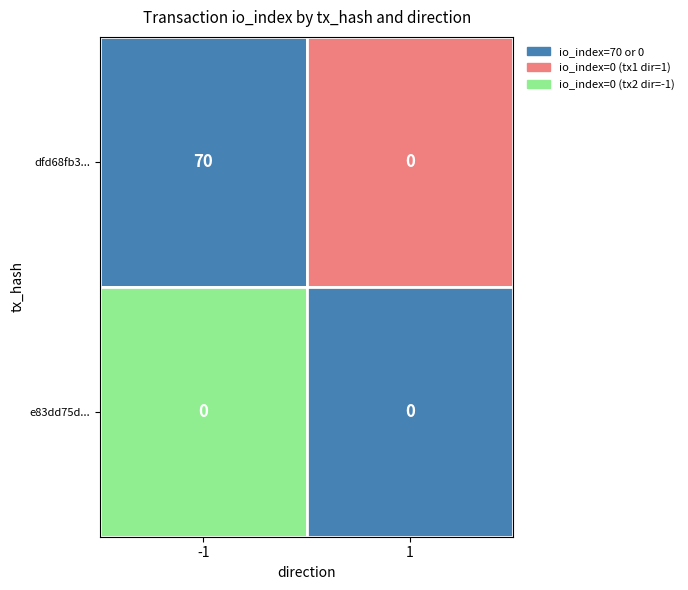

How many values in dfd68fb3e6d98927ca5c4f7c18d216100f2cef2 are above zero?

1